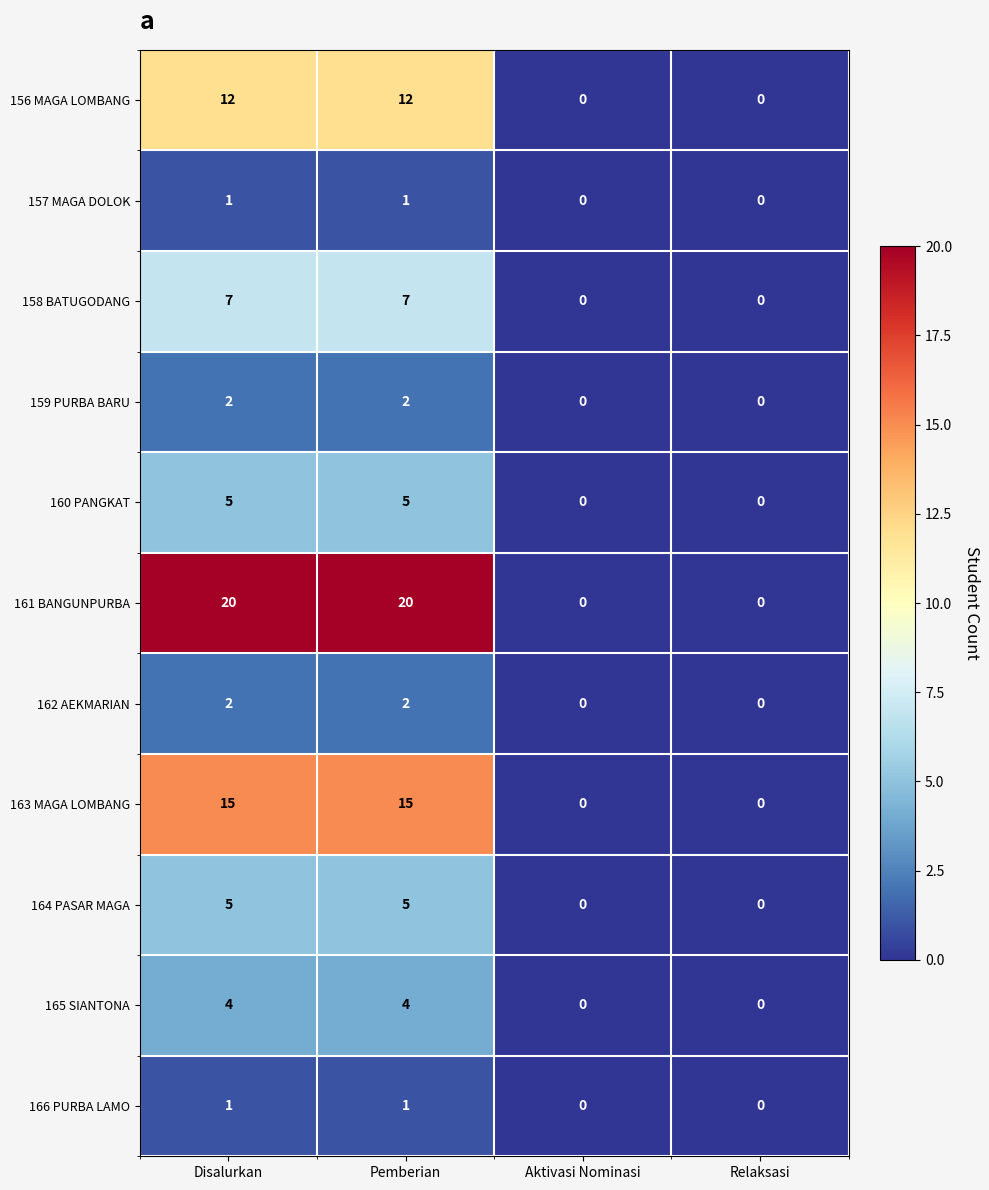

Count the 159 PURBA BARU values in the range 0 to 2.

4